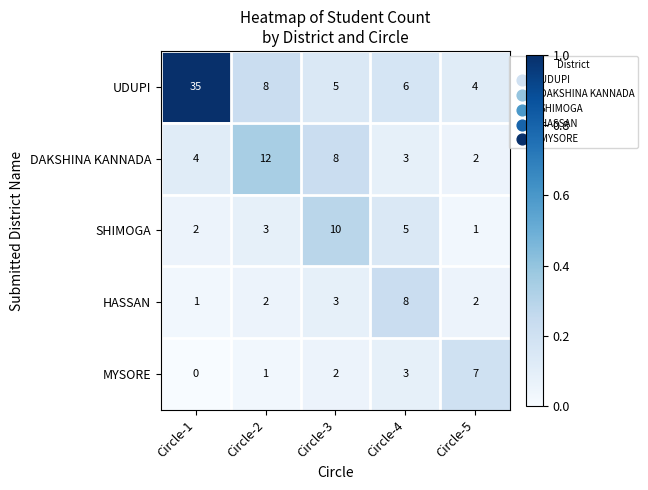

What is the difference between the second highest and second lowest values in the DAKSHINA KANNADA series?

5